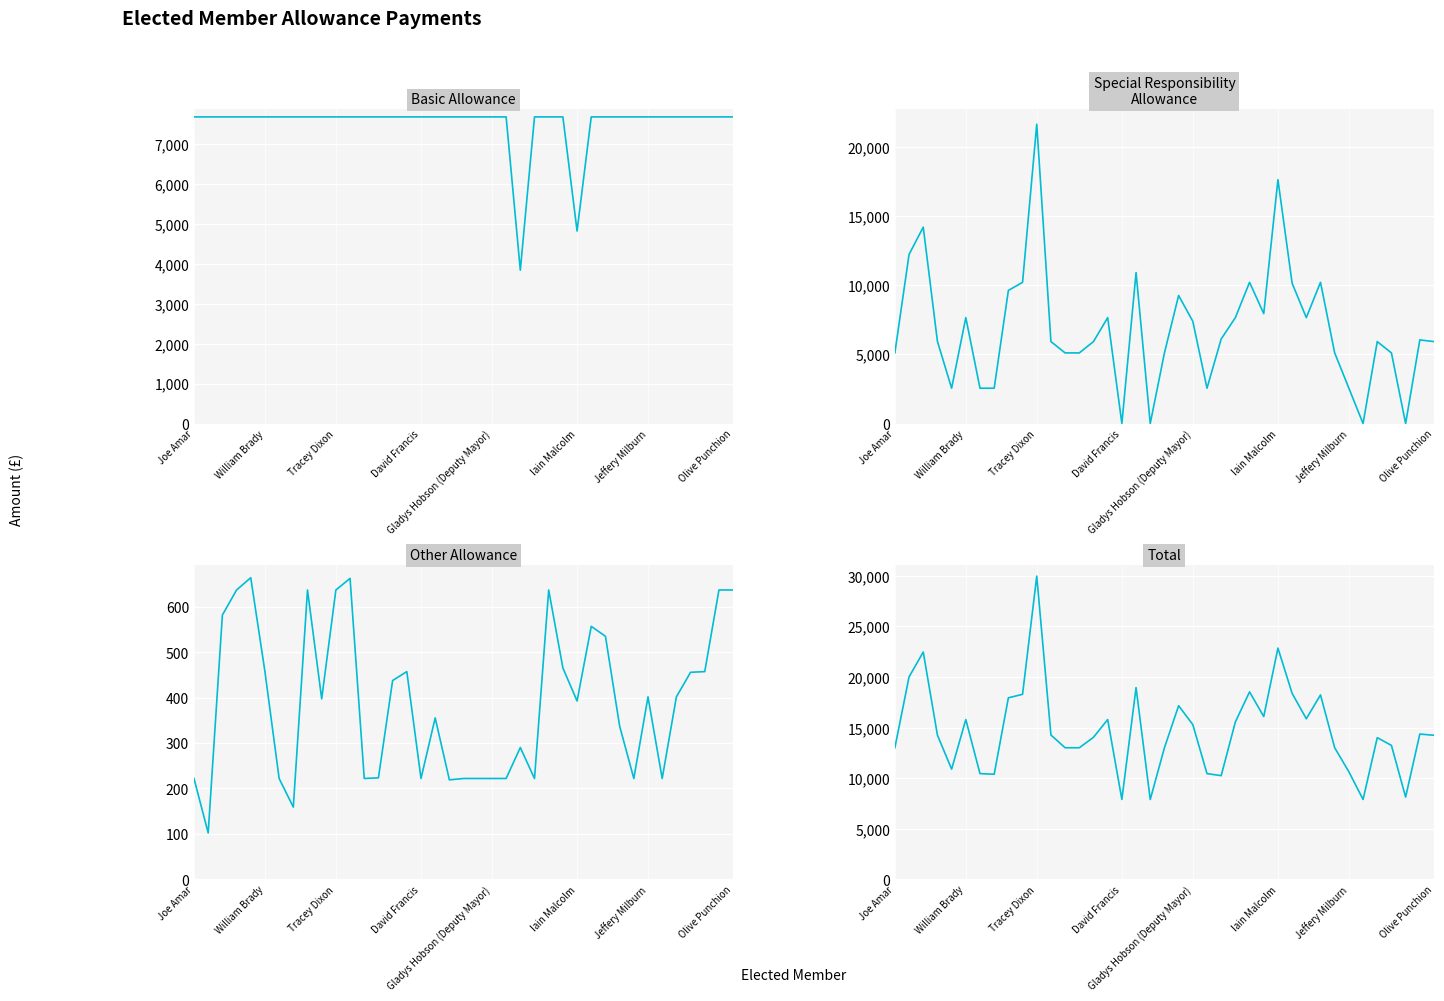

What value does the Special Responsibility
Allowance series have at 25?

10223.9